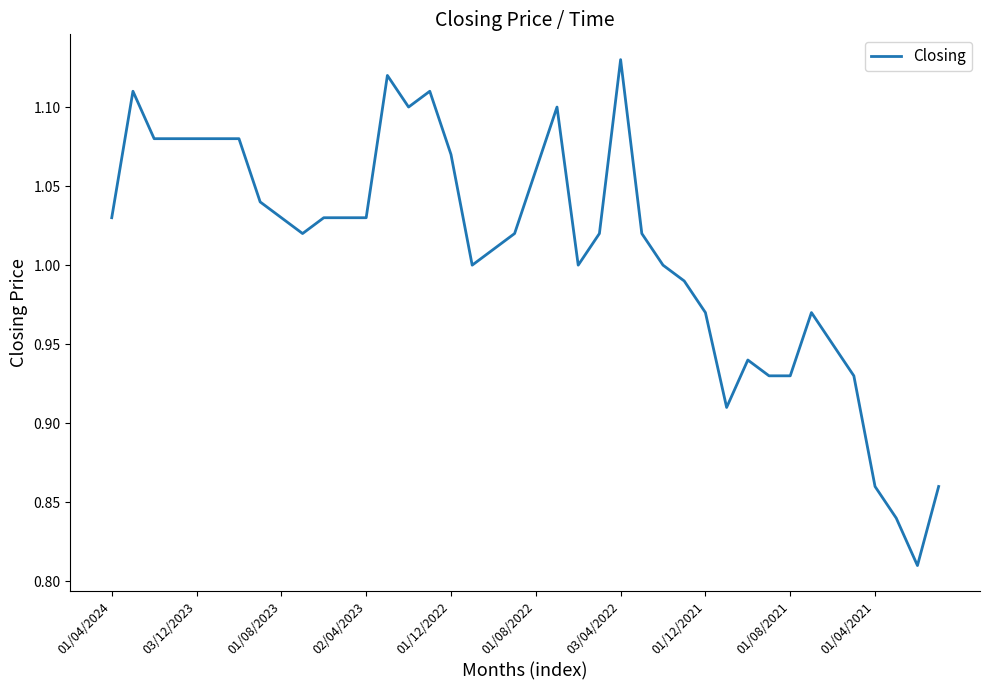

How many lines are shown in the chart?

1